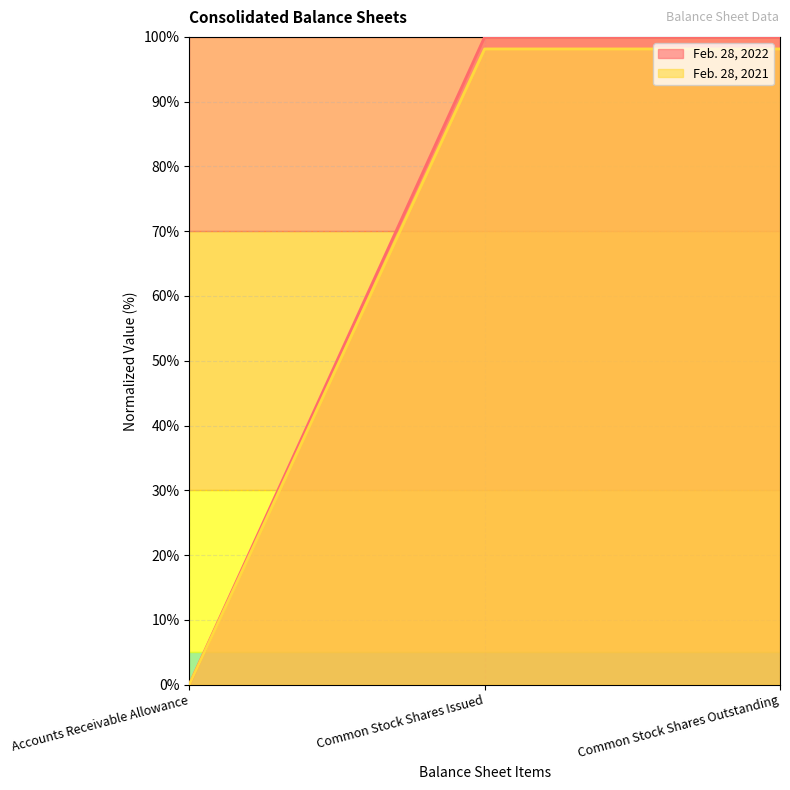

What position from the right is Common Stock Shares Outstanding?

1